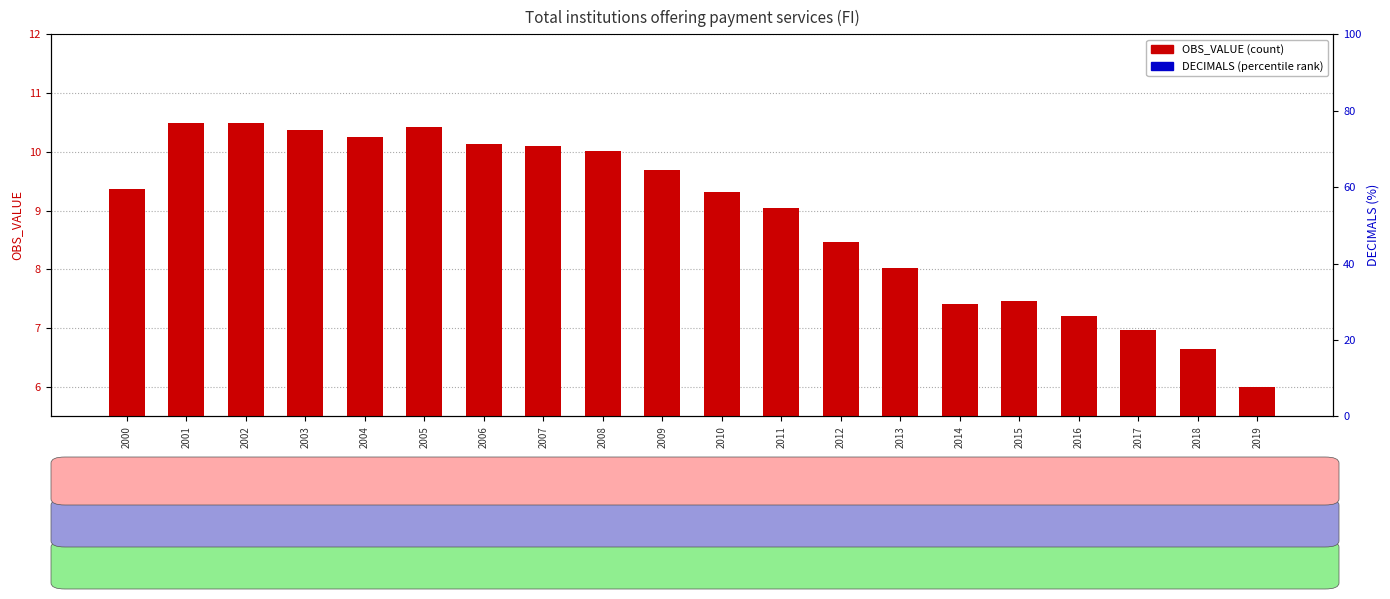

What is the greatest value displayed?

10.5